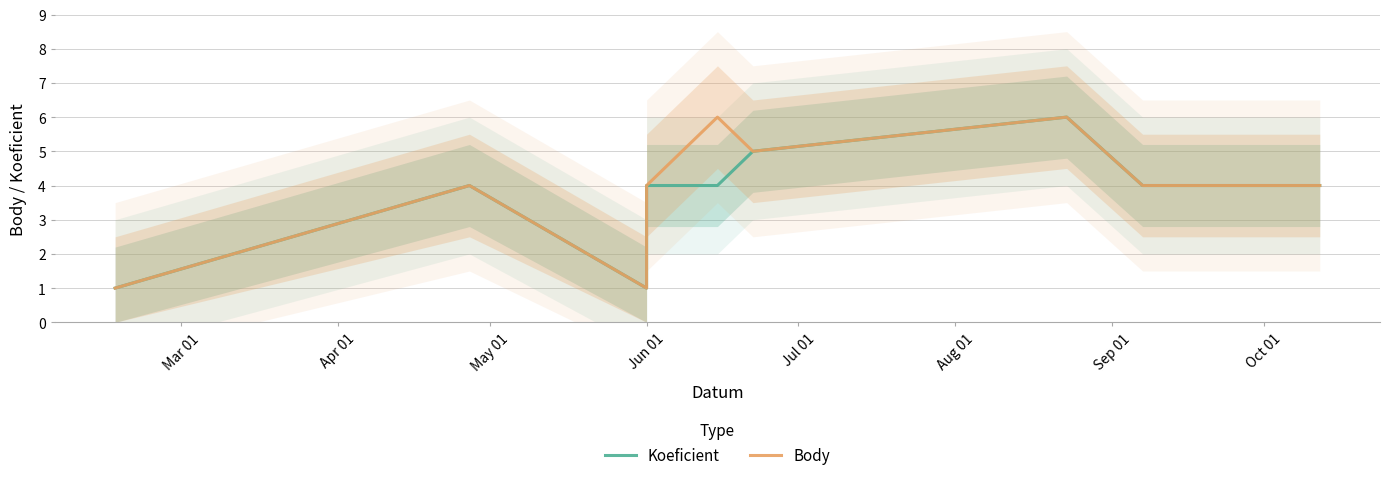

What is the maximum value for Body?

6